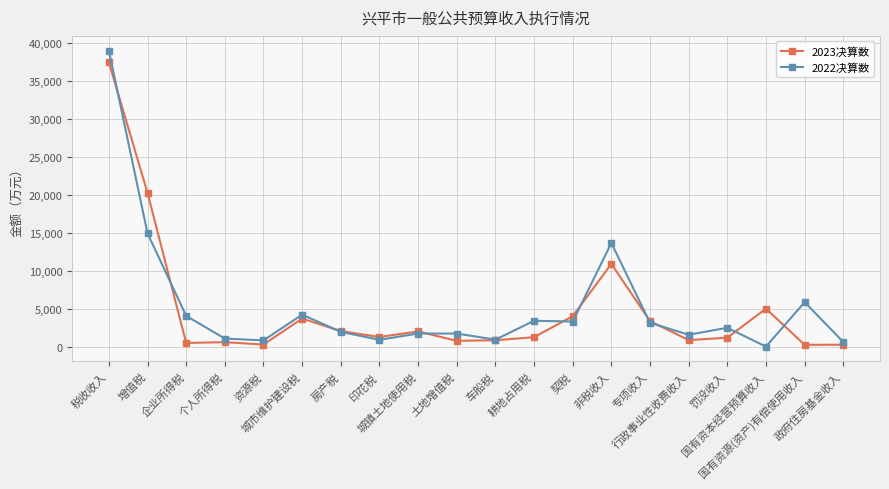

The 2023决算数 series shows 2369.2 at 非税收入. True or false?

False